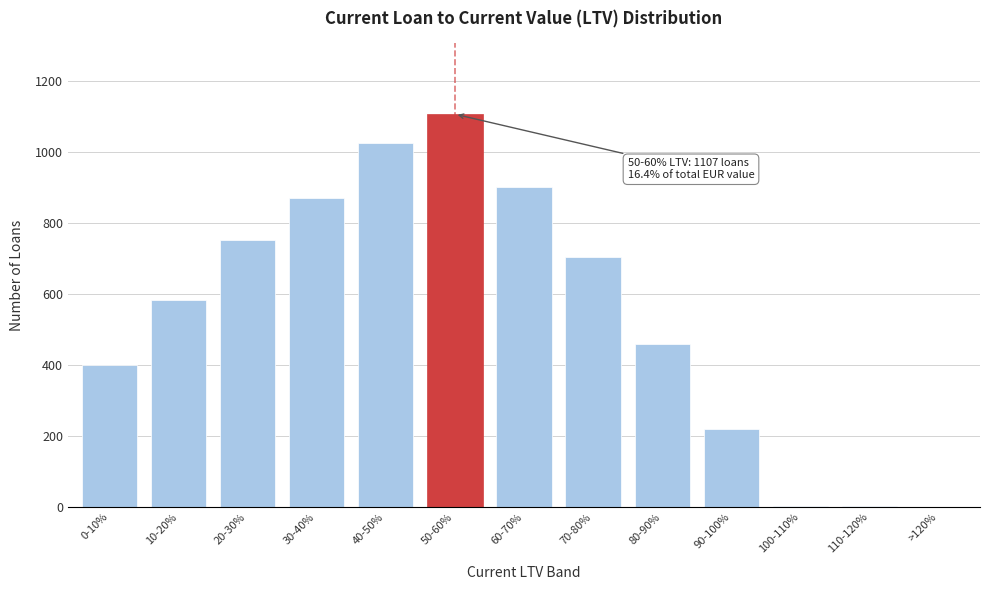

Which category has the highest value across all series?

50-60%